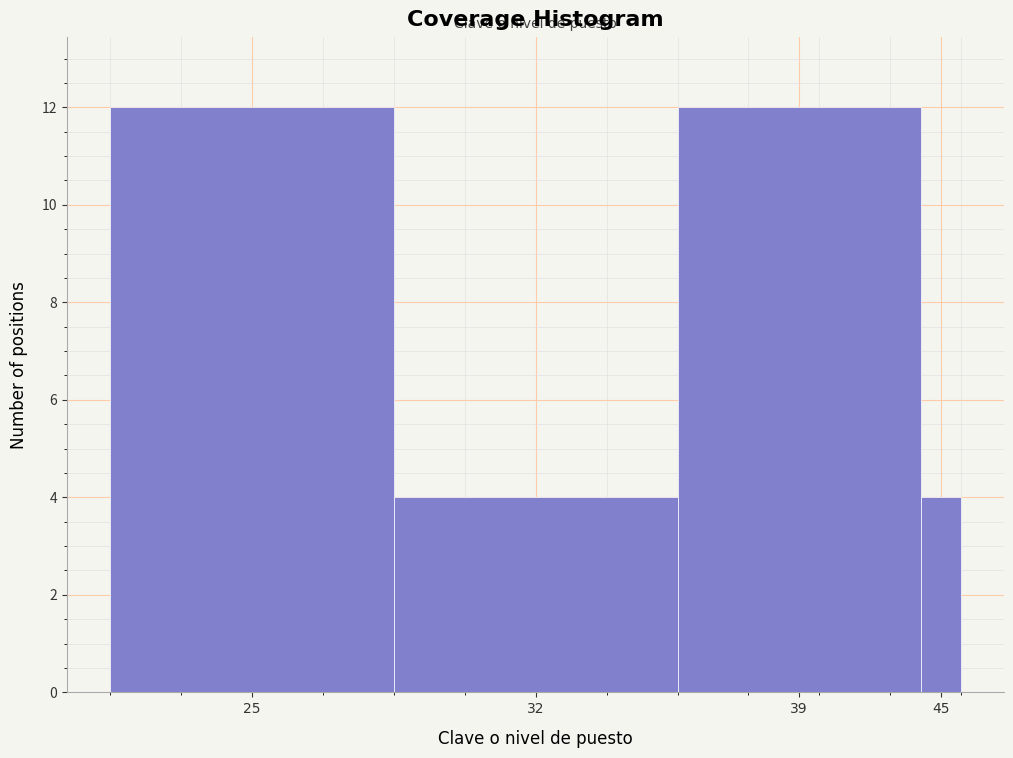

Reading left to right, extract all data points from this chart.

12	4	12	4